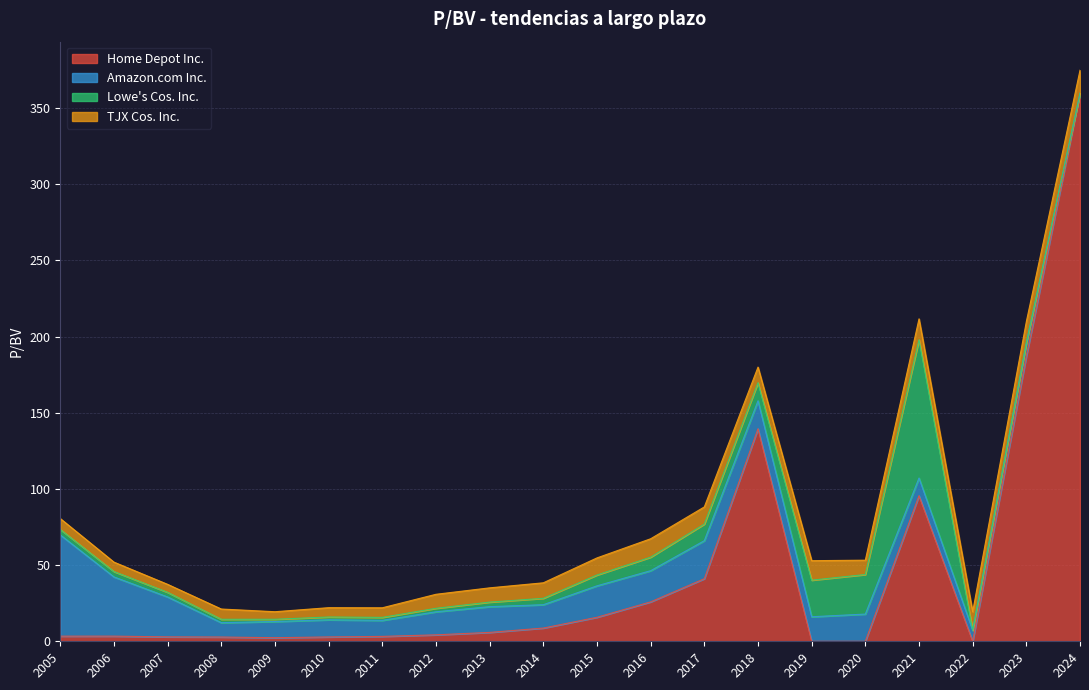

List the labels in order of Amazon.com Inc. value, smallest first.

2024, 2022, 2023, 2008, 2011, 2009, 2010, 2021, 2012, 2014, 2019, 2013, 2020, 2018, 2016, 2015, 2017, 2007, 2006, 2005